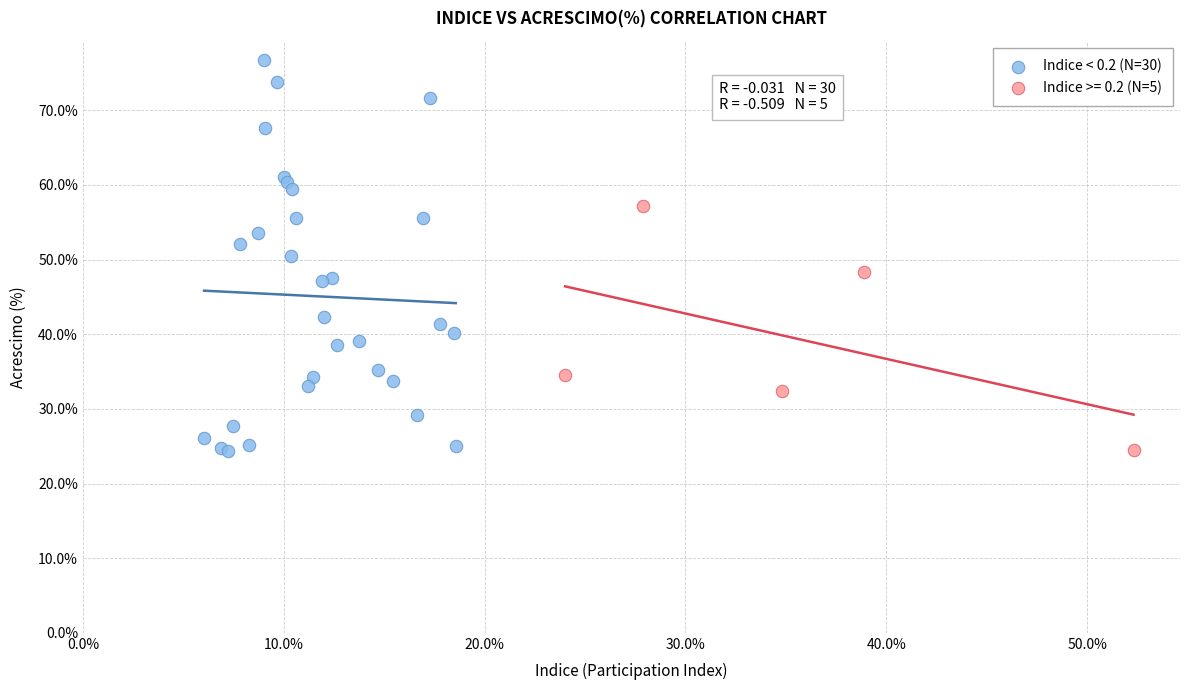

Which series reaches the maximum Y coordinate?

Indice < 0.2 (N=30)